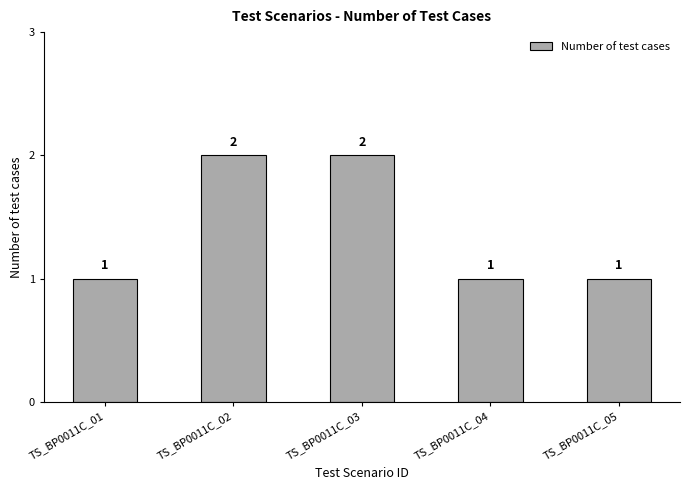

The value at TS_BP0011C_04 is 1. True or false?

True